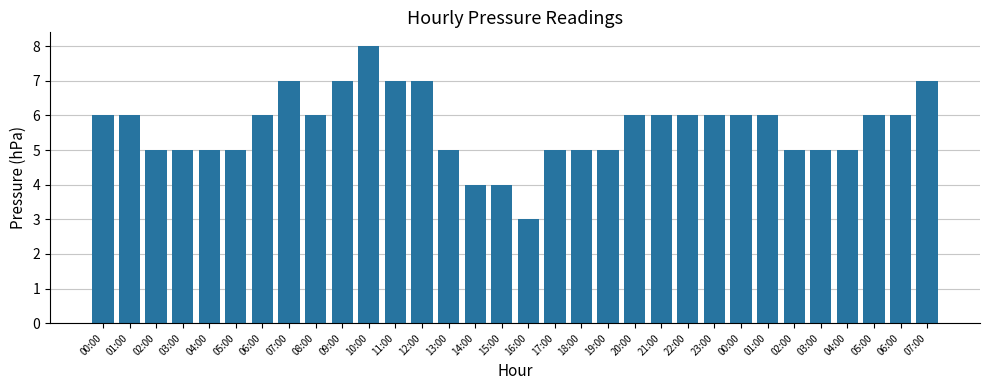

Rank the categories by value from lowest to highest.

16:00, 14:00, 15:00, 02:00, 03:00, 04:00, 05:00, 13:00, 17:00, 18:00, 19:00, 02:00, 03:00, 04:00, 00:00, 01:00, 06:00, 08:00, 20:00, 21:00, 22:00, 23:00, 00:00, 01:00, 05:00, 06:00, 07:00, 09:00, 11:00, 12:00, 07:00, 10:00